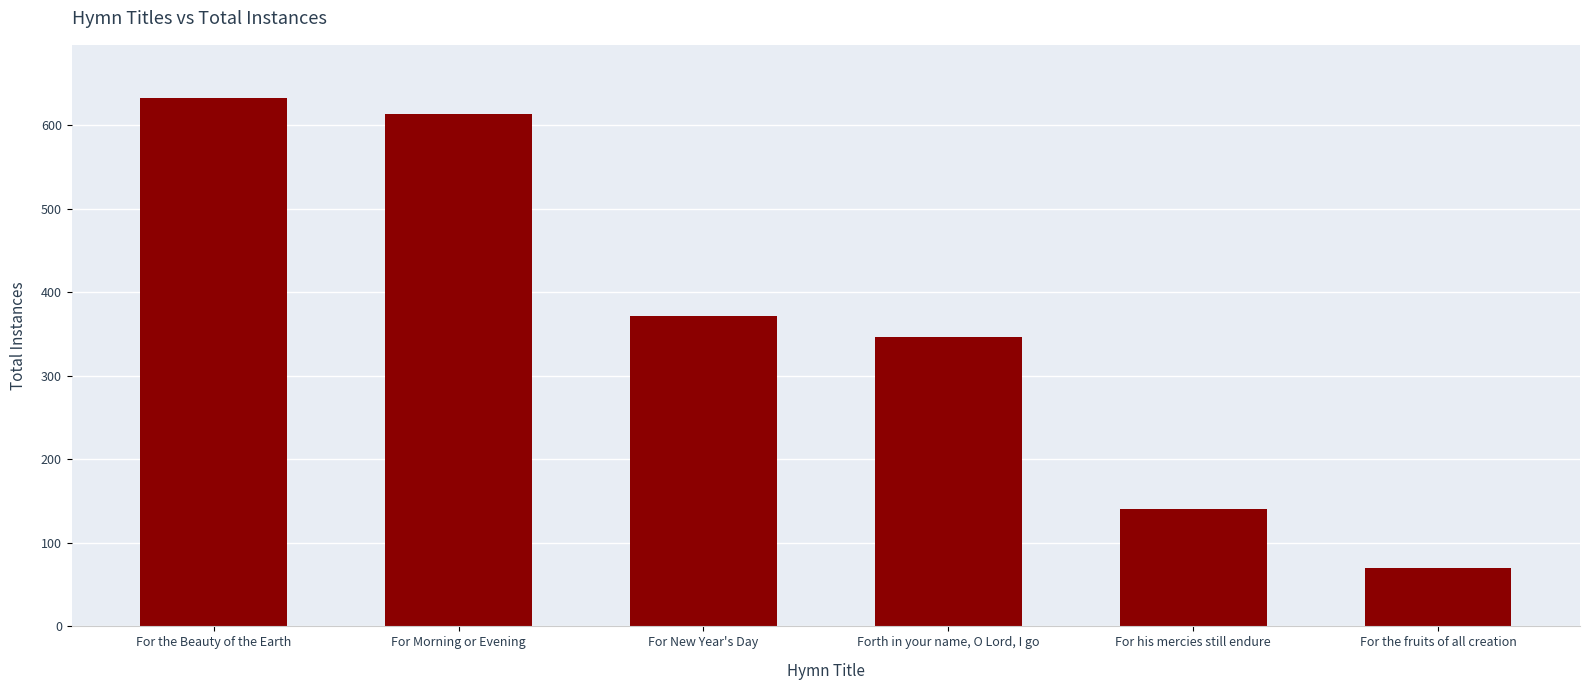

What is the change in value from For New Year's Day to For his mercies still endure?

-232